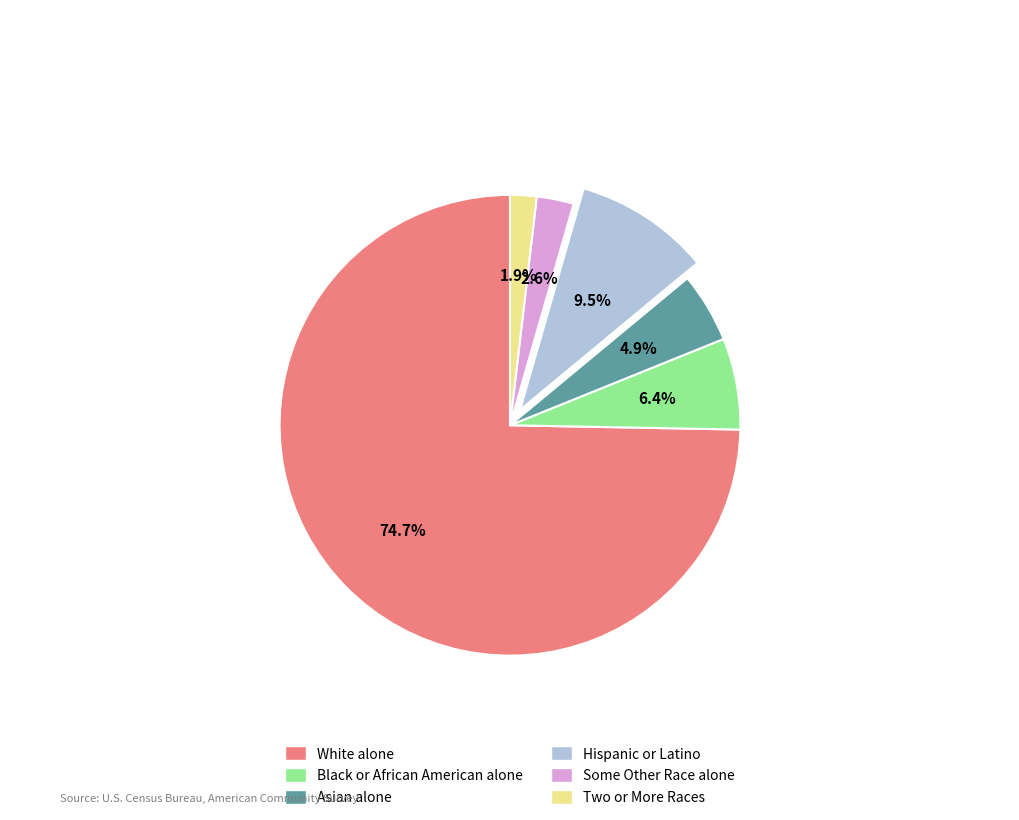

Is the sum of Hispanic or Latino and White alone greater than half?

Yes